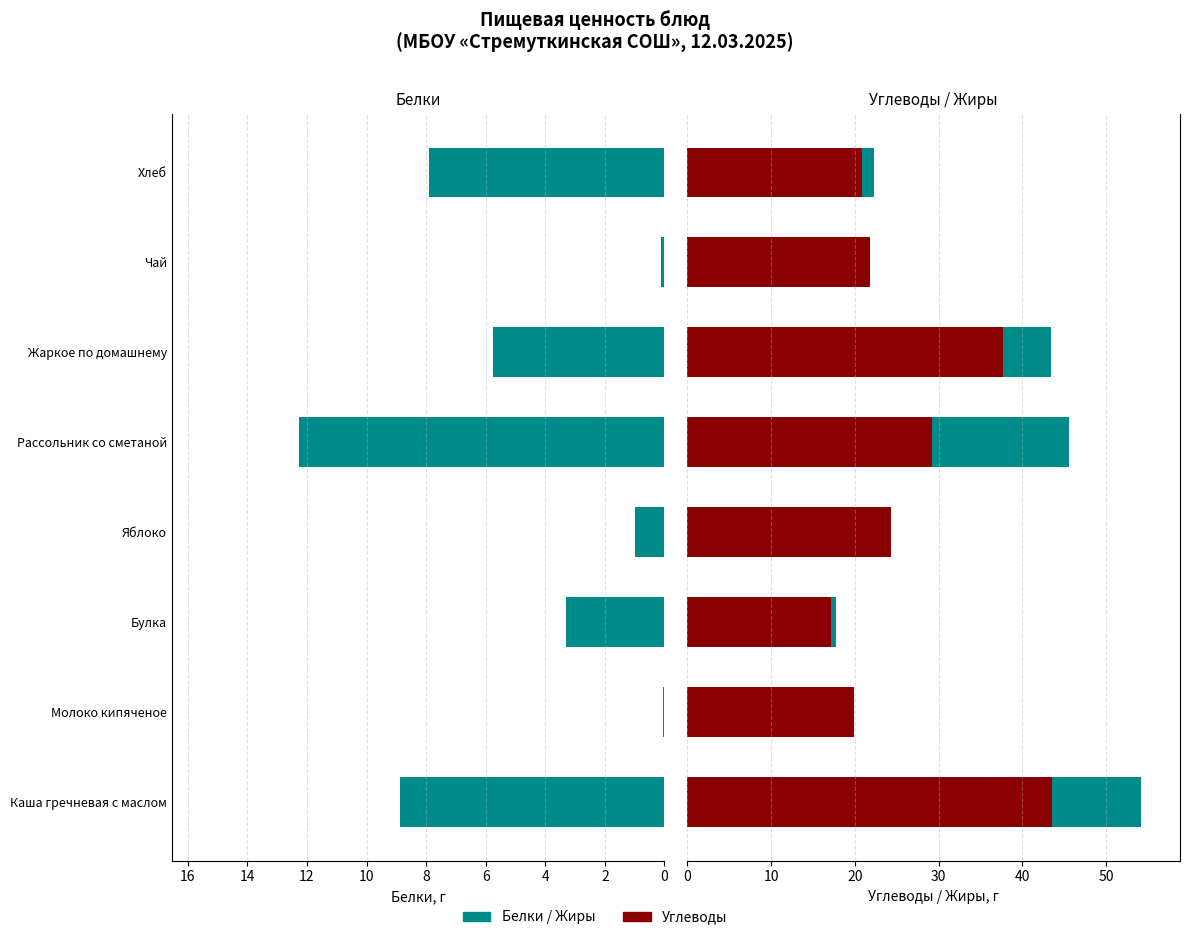

At Жаркое по домашнему, list the series in order from largest to smallest.

Углеводы, Белки, Жиры